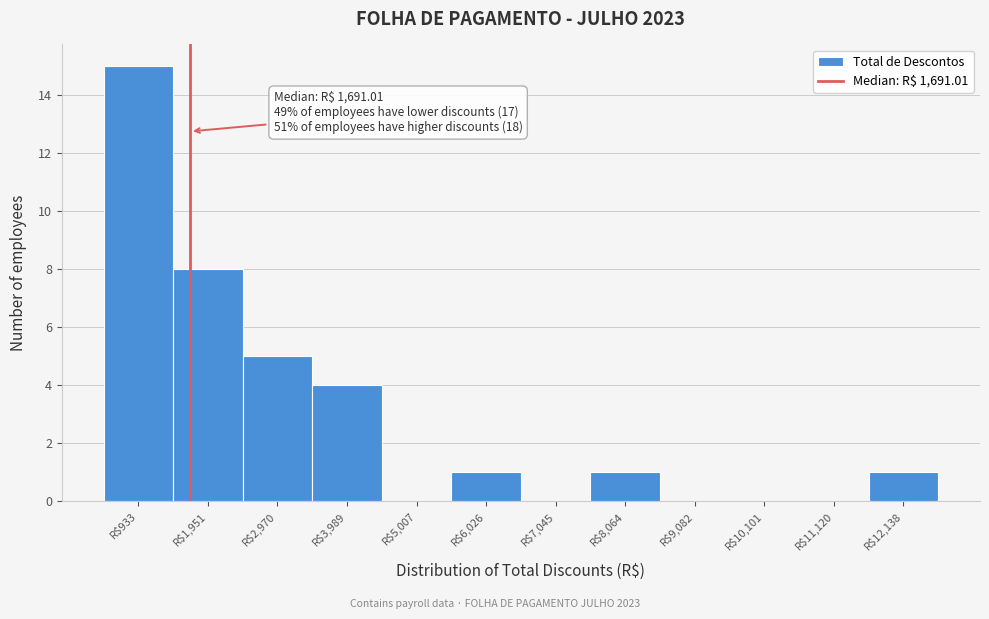

Which range on the x-axis has the tallest bar?

400 to 1400